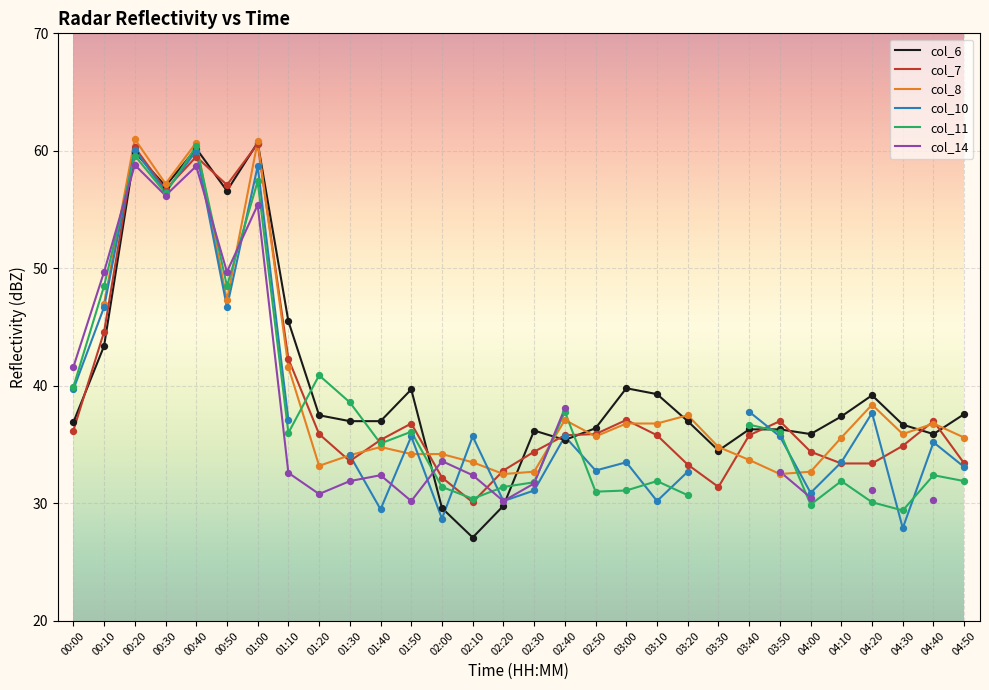

Which series has the widest spread of Y values?

col_6